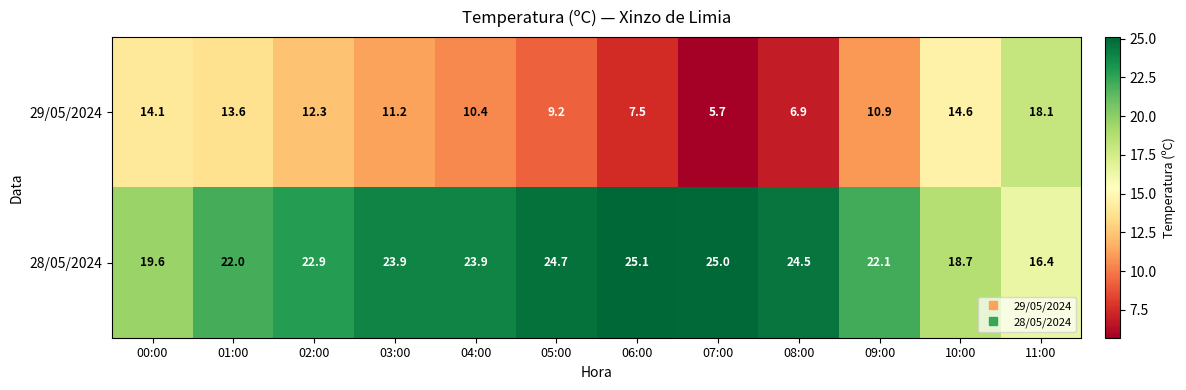

At which category is the sum across all series the highest?

01:00